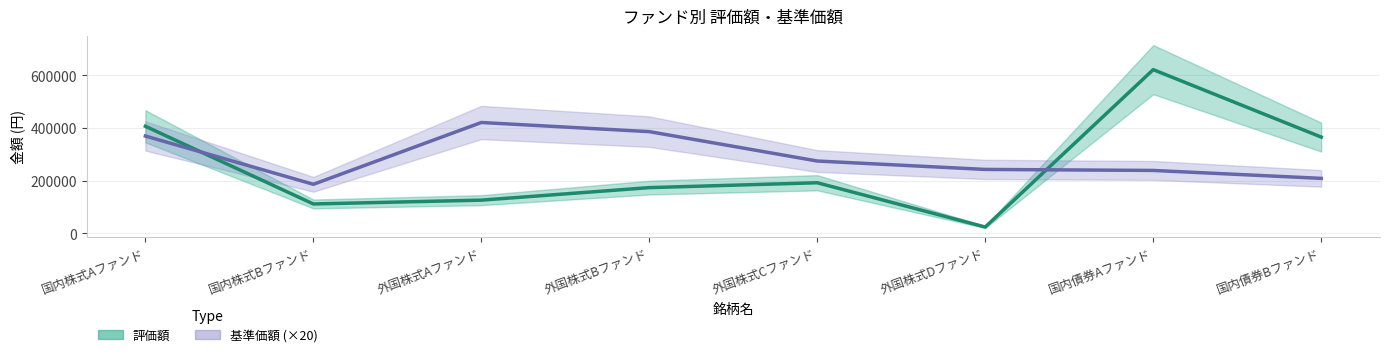

Which label corresponds to the largest value in the chart?

国内債券Aファンド